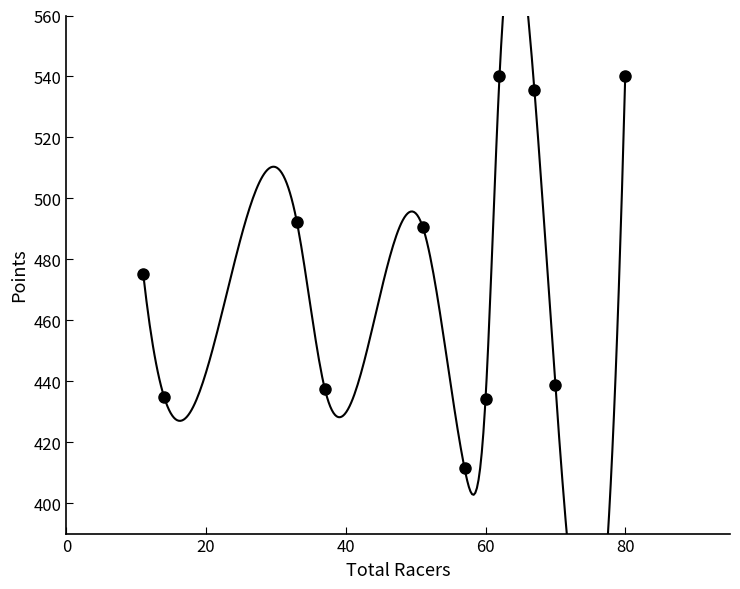

What is the average Y value?

475.4